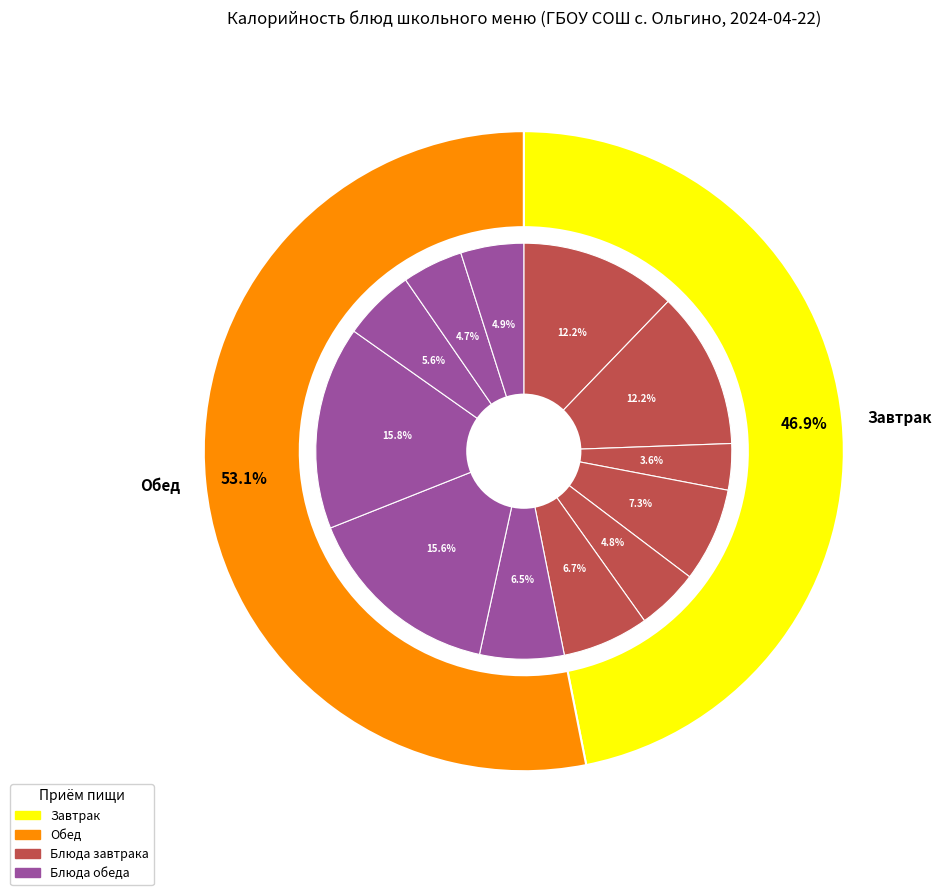

Does any single category account for the majority?

No